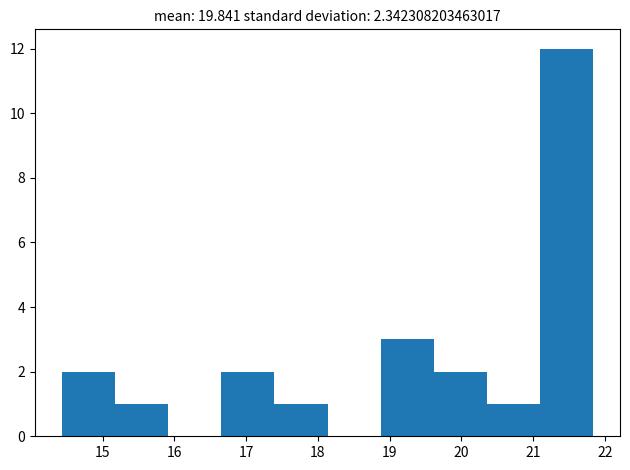

Reading left to right, list every bar in this chart as the range it spans on the x-axis followed by its height. Neither the bar edges nor the heights are printed on the chart, so give them approximately, as read against the axes.

14.4 to 15.2: 2
15.2 to 15.9: 1
15.9 to 16.7: 0
16.7 to 17.4: 2
17.4 to 18.1: 1
18.1 to 18.9: 0
18.9 to 19.6: 3
19.6 to 20.4: 2
20.4 to 21.1: 1
21.1 to 21.8: 12